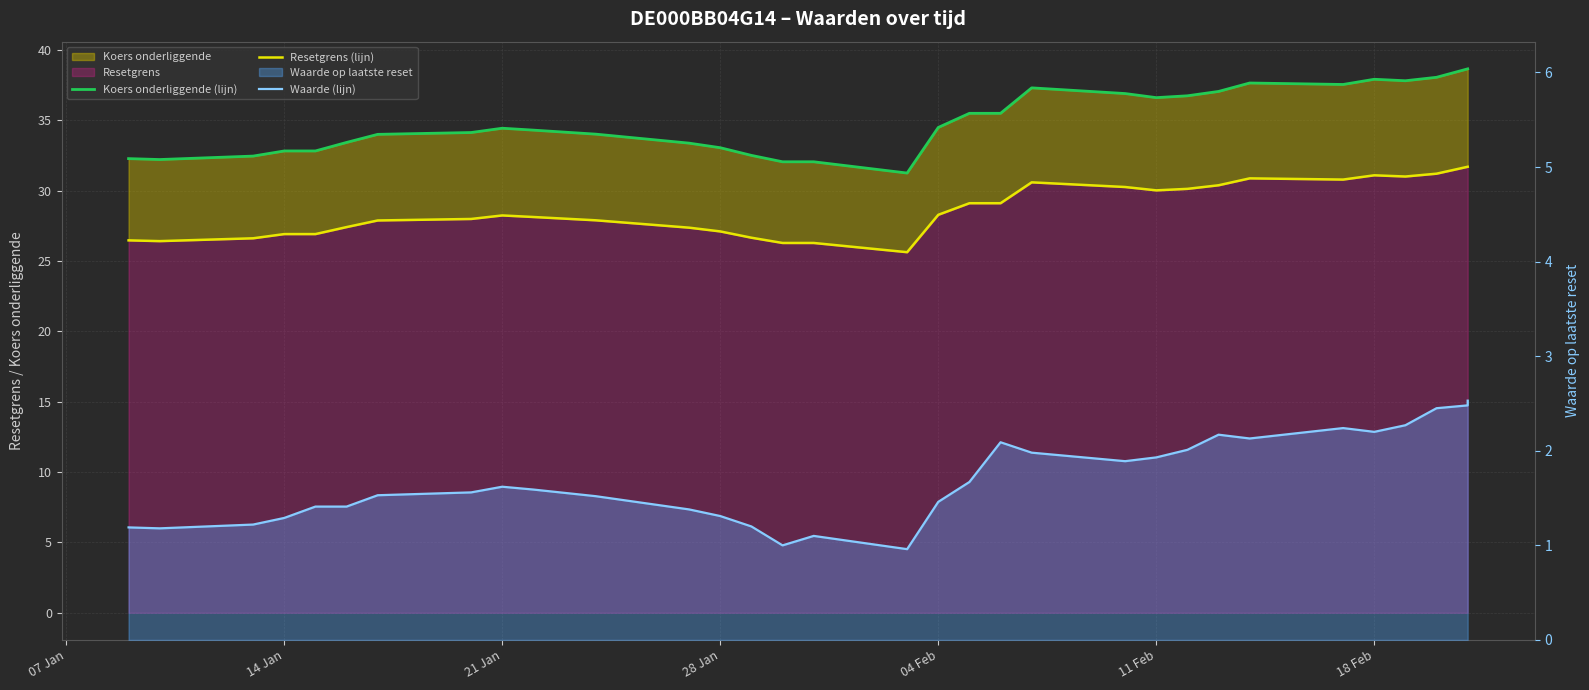

Is the value of Koers onderliggende (lijn) at 22 greater than the value of Resetgrens (lijn) at 16?

Yes